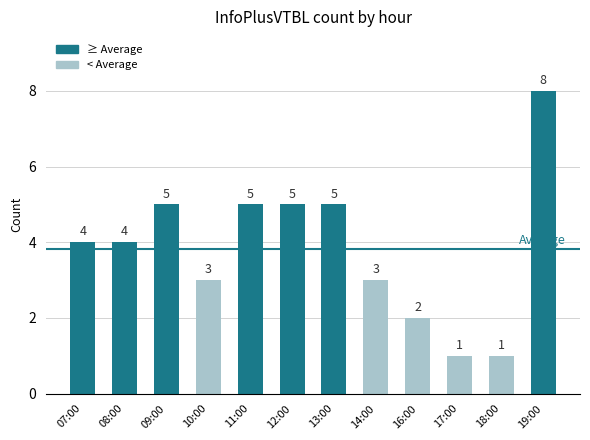

Is it true that the value at 11:00 is 3?

False